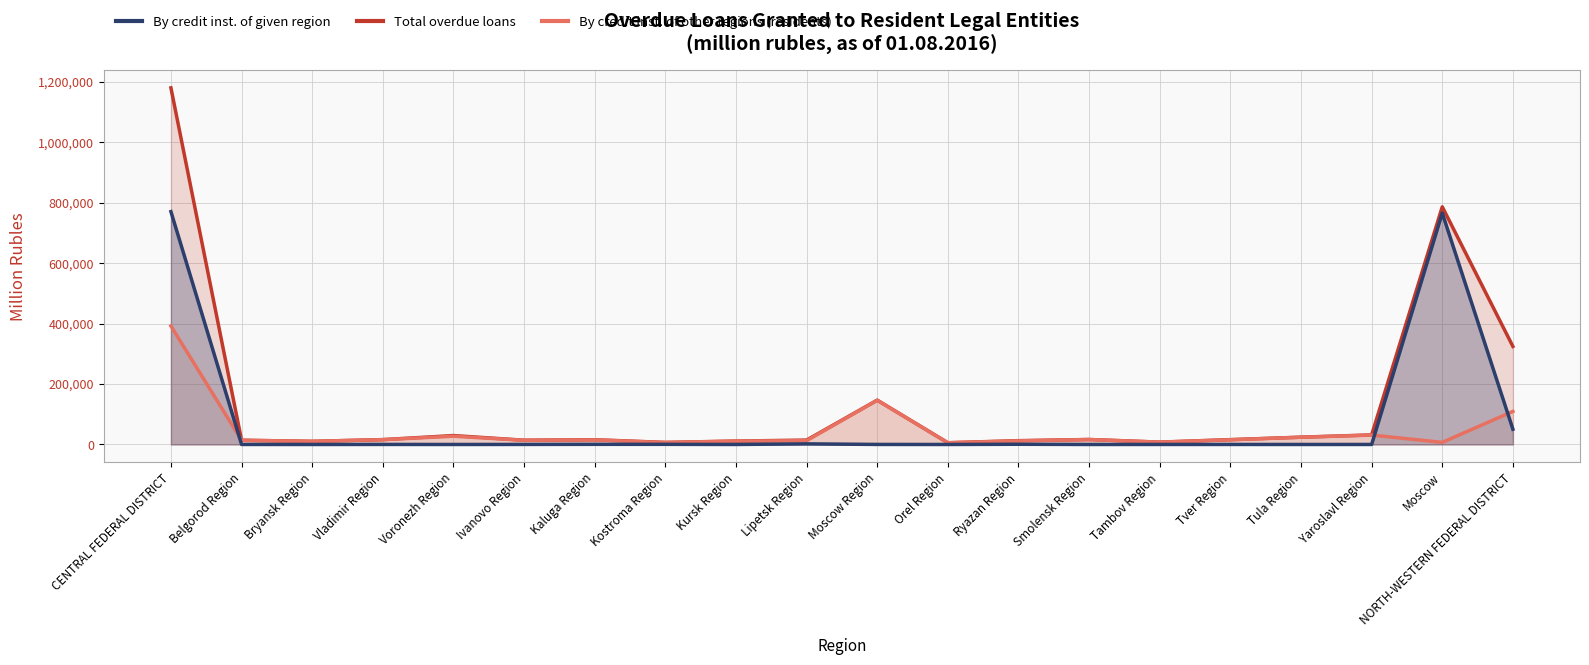

At how many categories does at least one series exceed 912092?

1